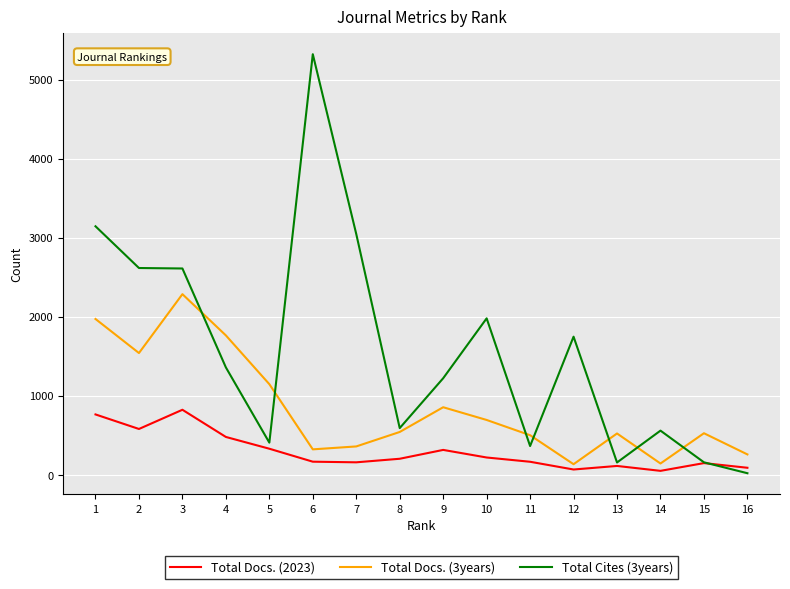

Does the chart have visible grid lines?

Yes